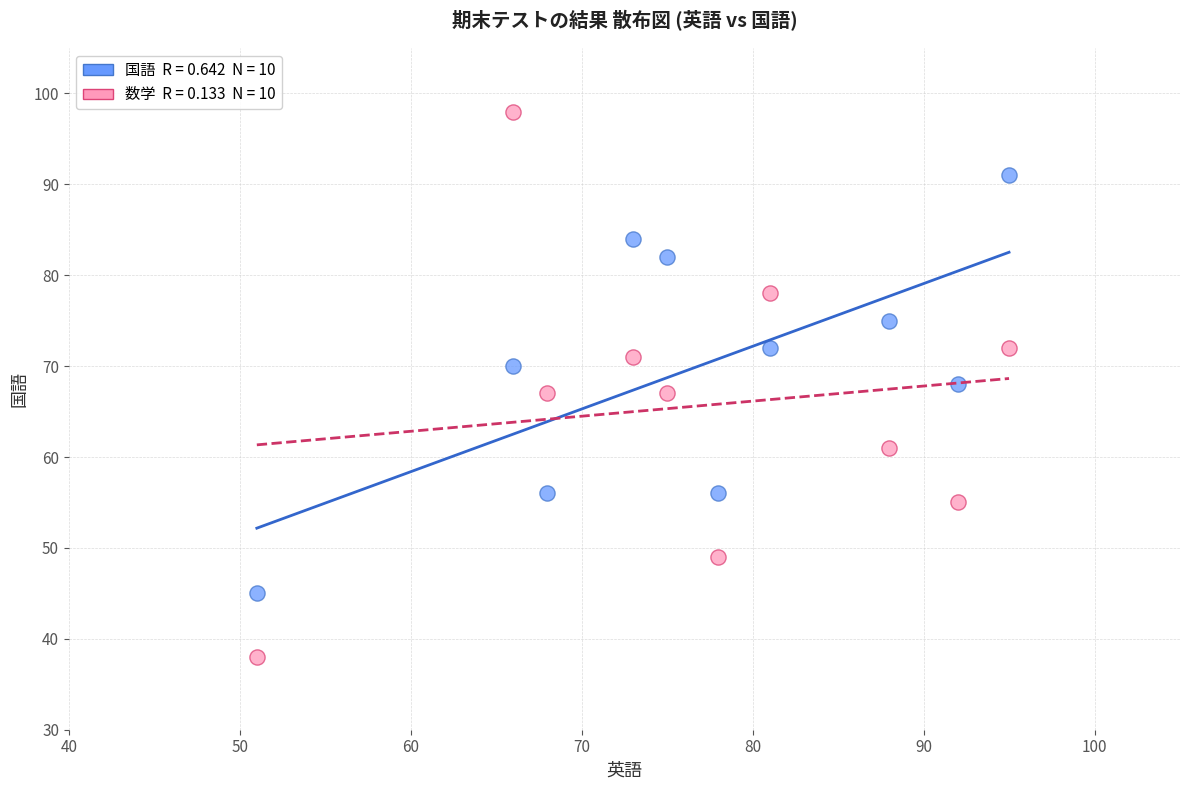

Across all data points, what is the range of Y values (max minus min)?

60